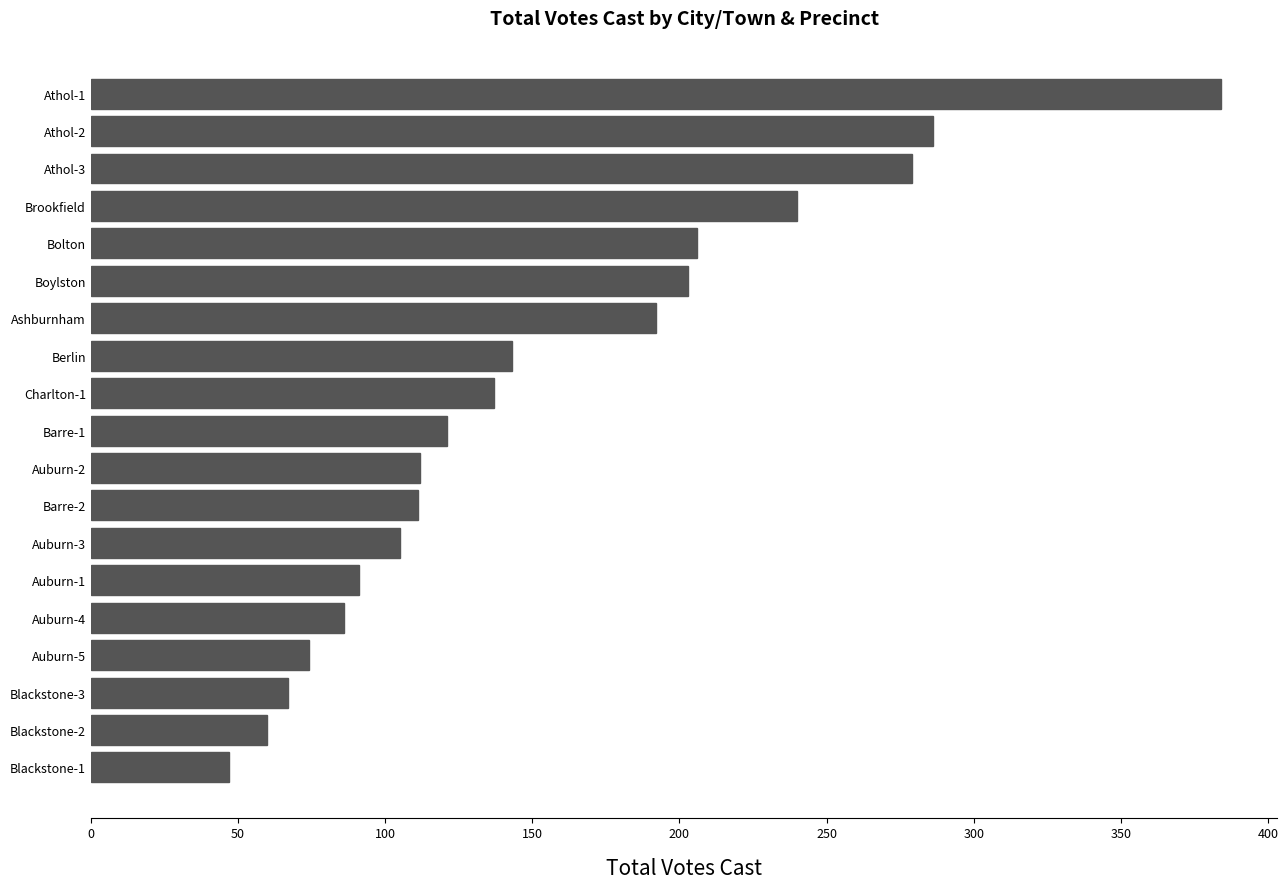

Where is the data nearest to the value 215?

Bolton